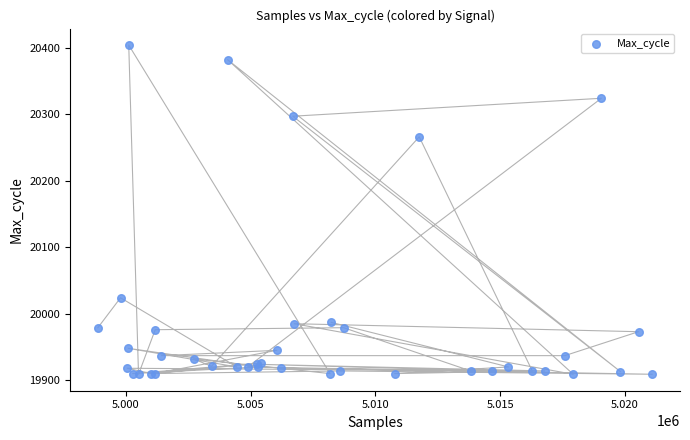

What Y value in the scatter plot is closest to 20156?

20266